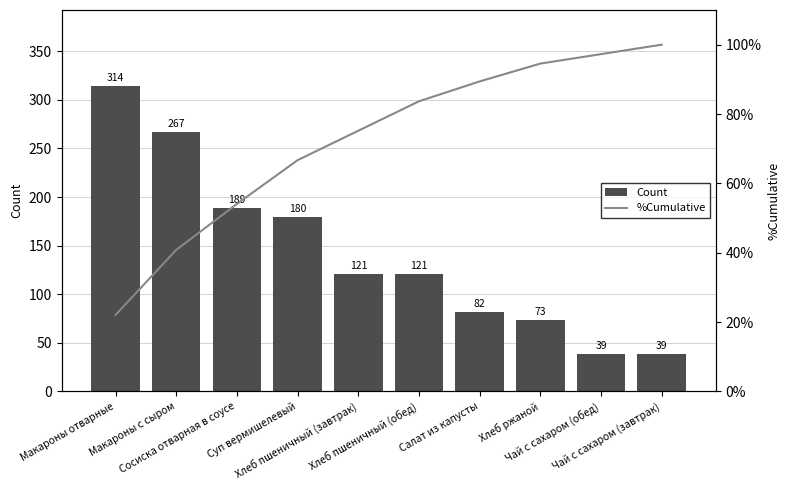

How many values in the Count series are below 120?

4